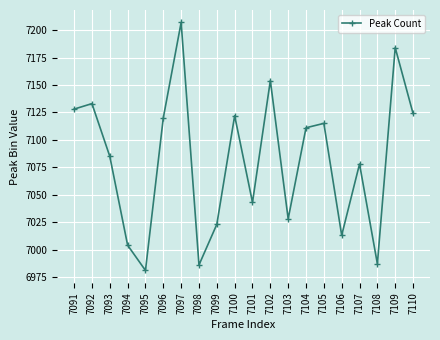

The value at 7105 is 12551. True or false?

False